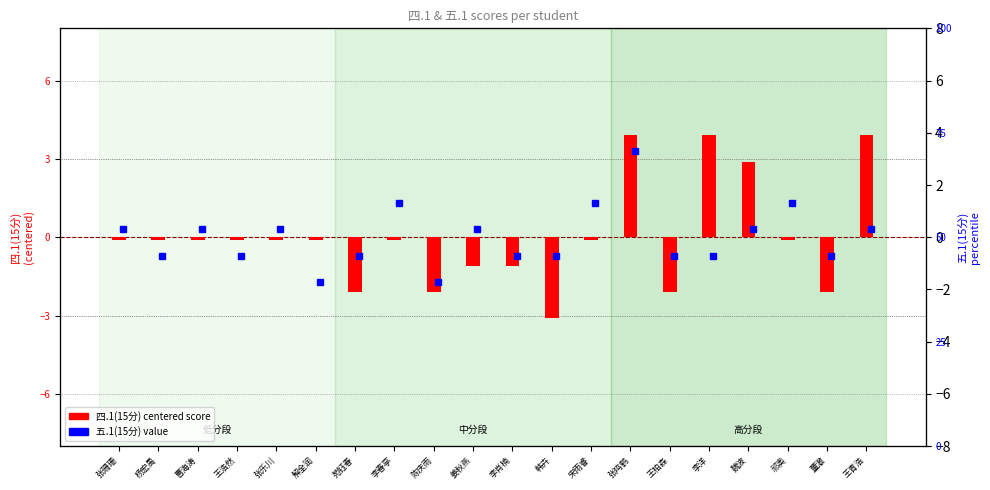

What is the greatest value displayed?

3.9